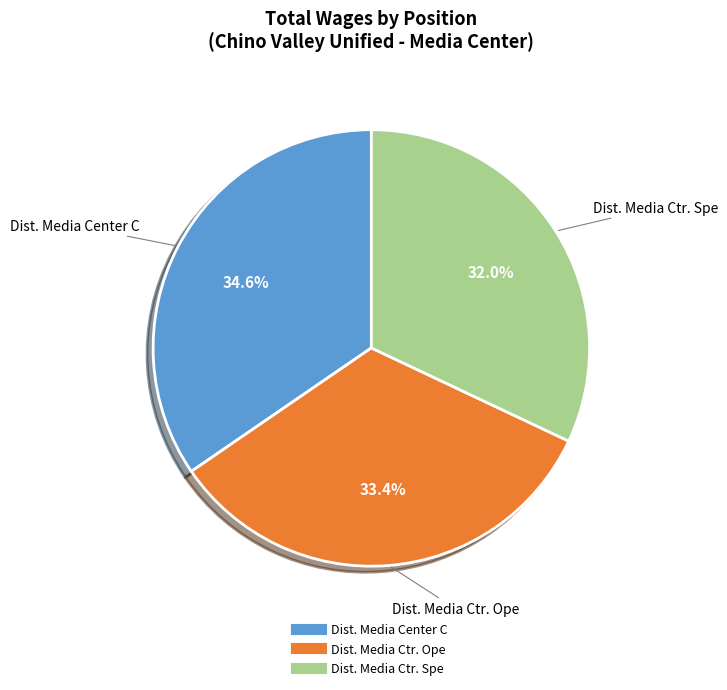

What percentage is the Dist. Media Ctr. Spe slice, to the nearest percent?

32%